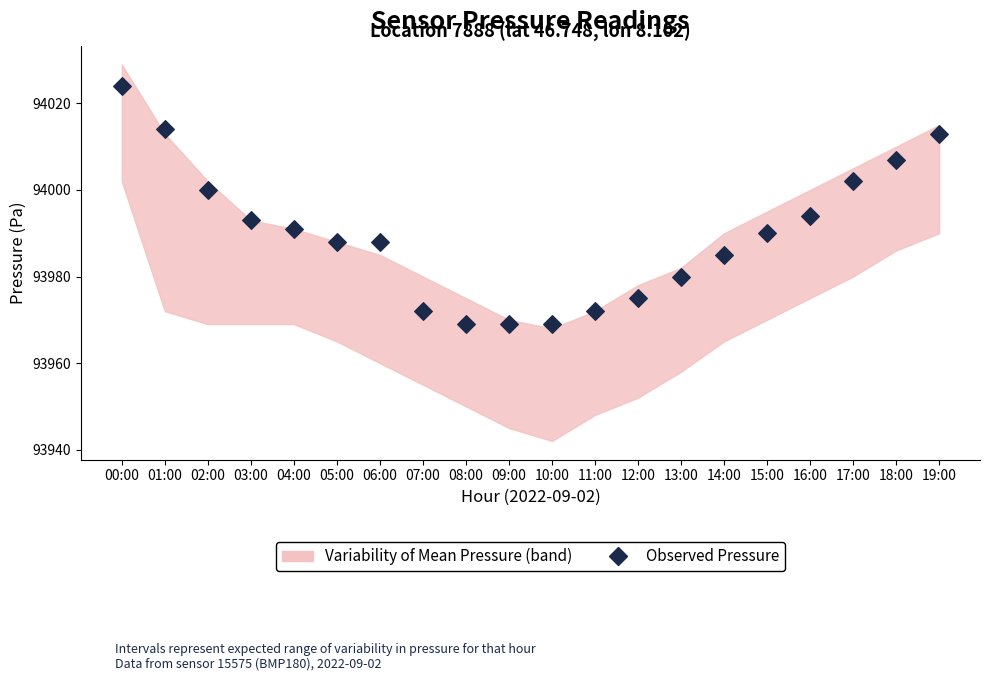

What is the range of Y values (max minus min)?

55